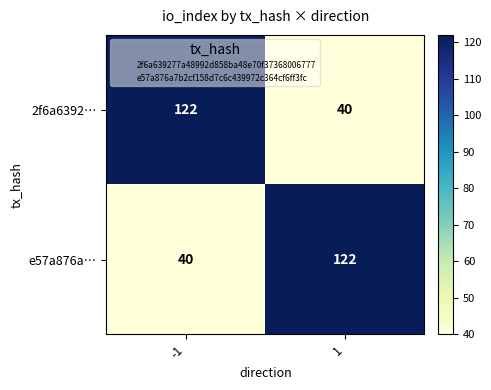

What is the sum of all e57a876a… values?

162